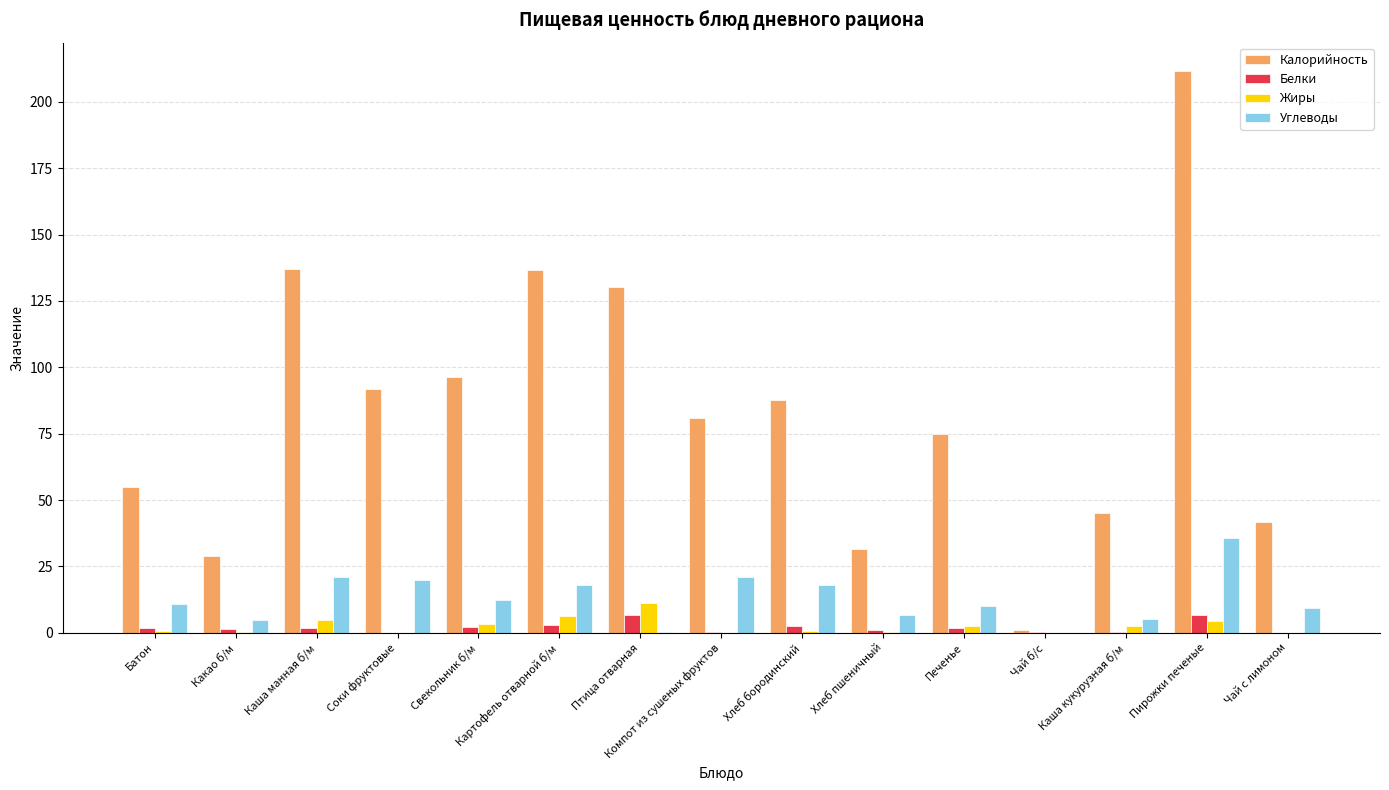

Between Компот из сушеных фруктов and Чай б/с, which series saw the biggest shift?

Калорийность